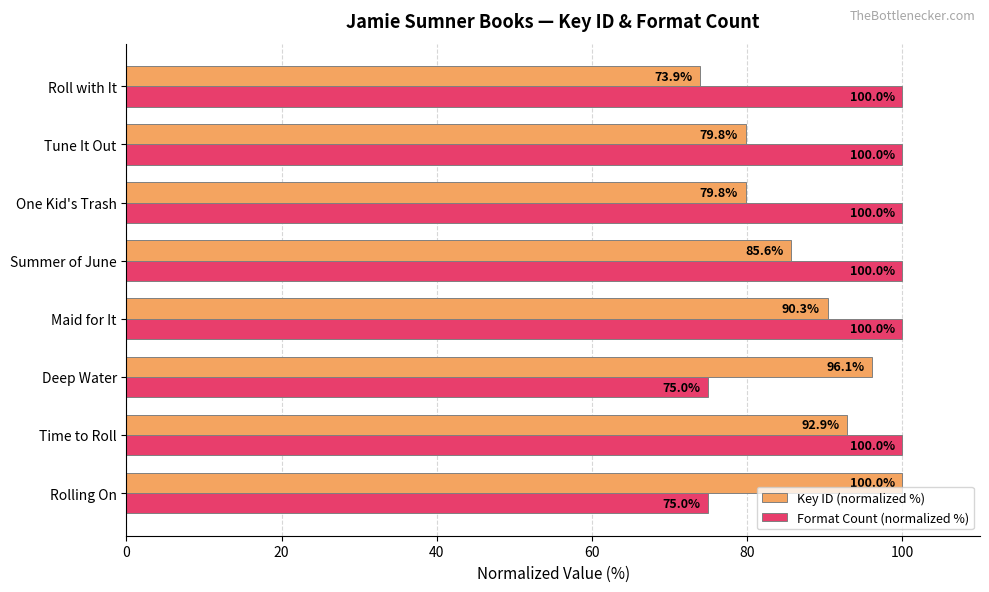

True or false: Key ID (normalized %) has a value of 79.8 at Tune It Out.

True